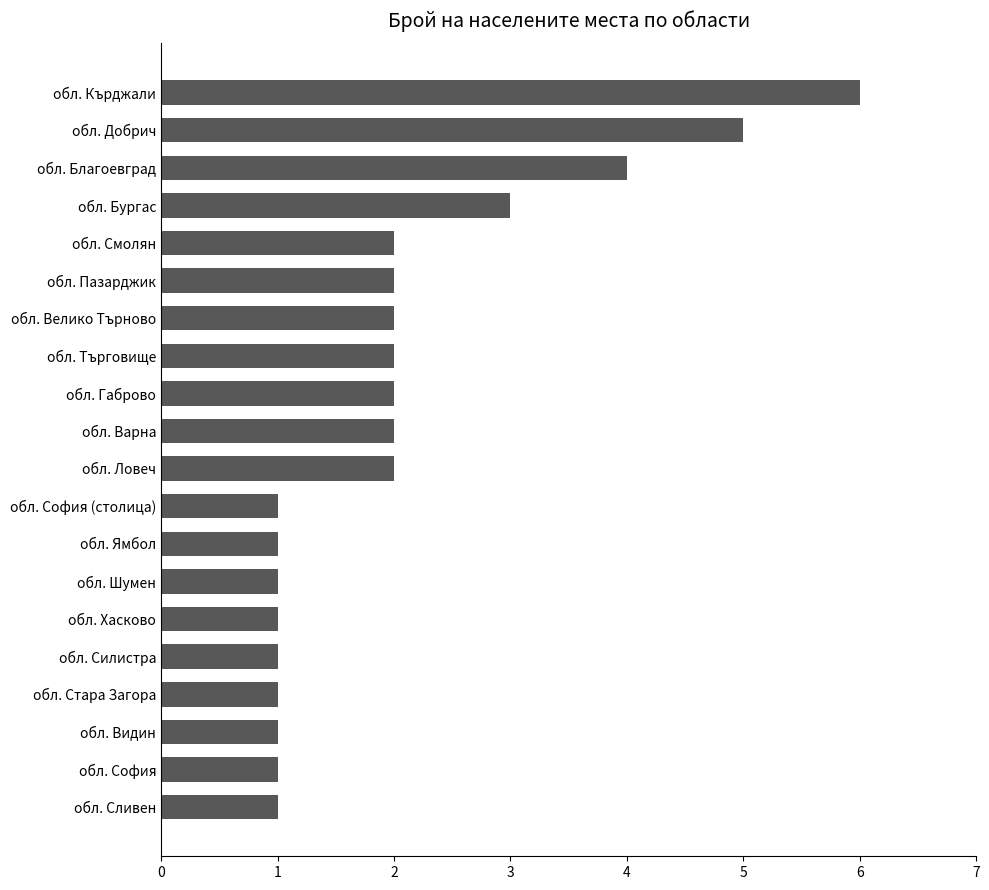

What is the sum of all values?

41